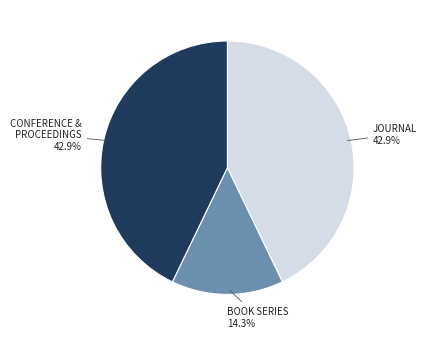

Is there any slice that represents more than half of the pie?

No